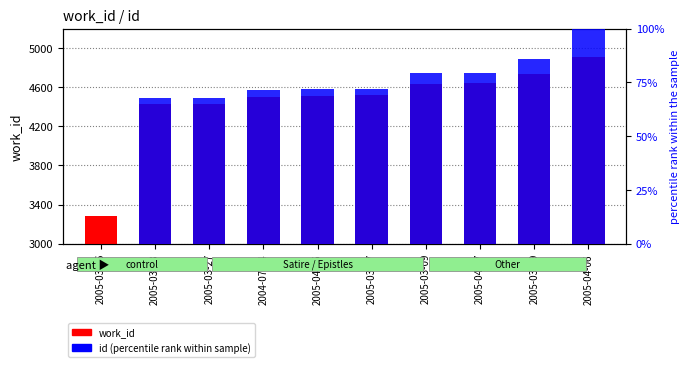

Which series has the largest range (max minus min)?

work_id